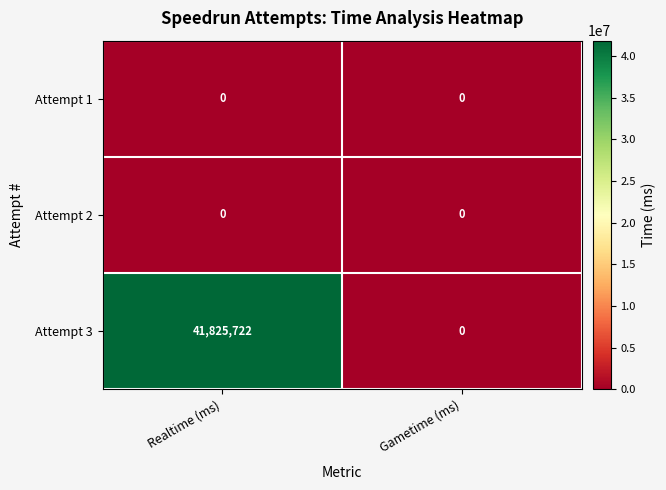

At how many categories does at least one series exceed 16951679?

1